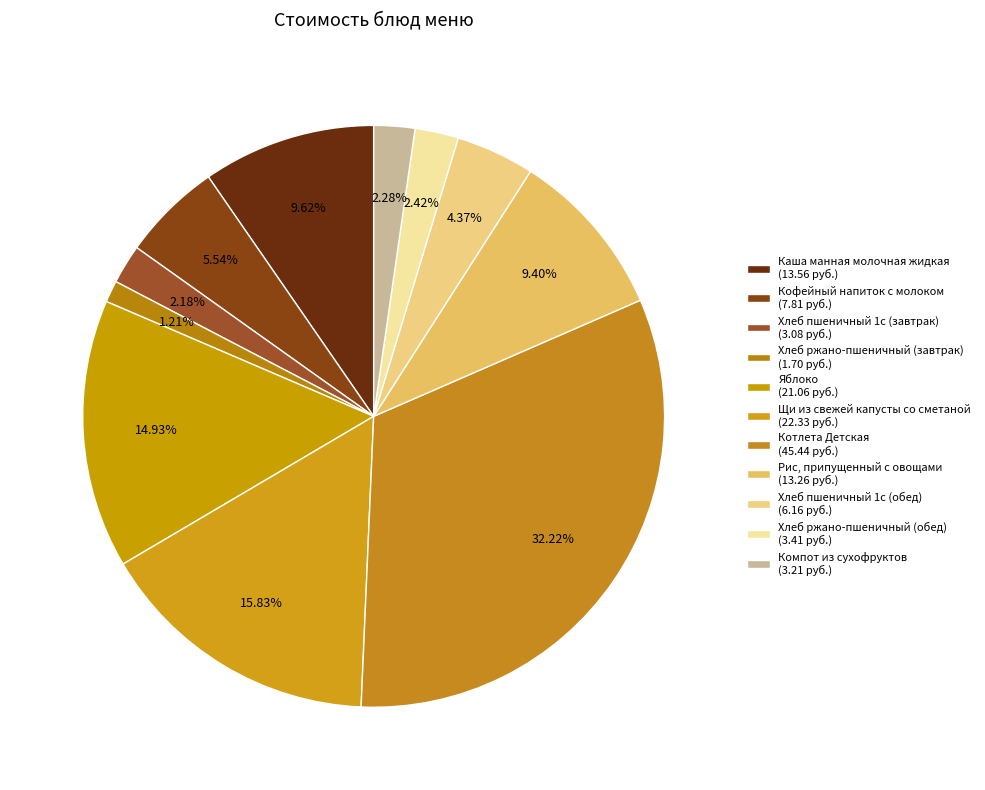

Is Компот из сухофруктов the majority of the pie?

No